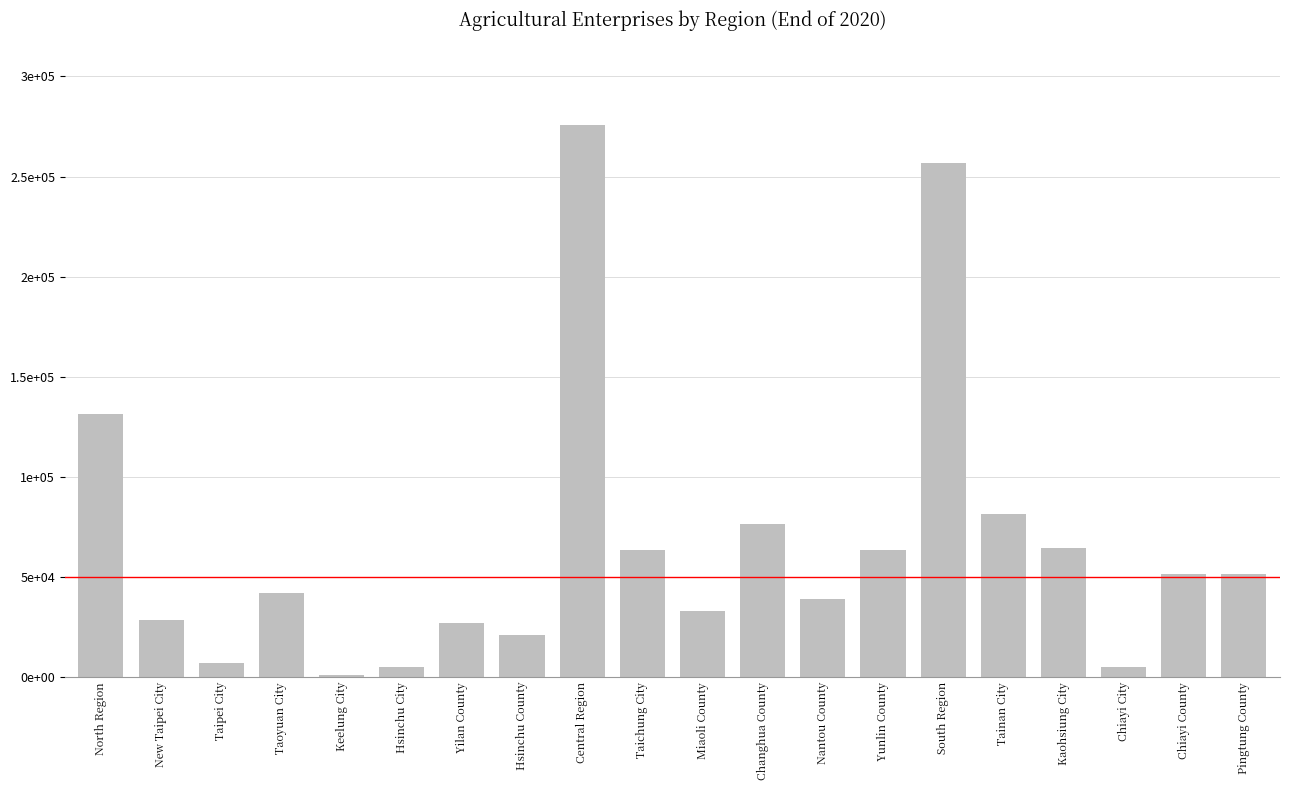

Are the bars horizontal?

No